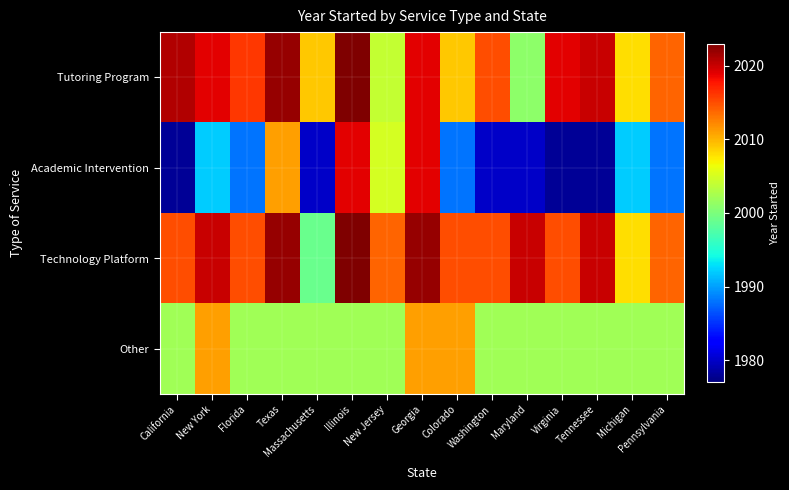

What is the minimum value shown in the chart?

1978